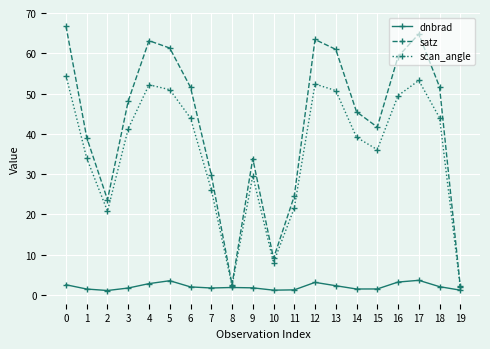

Which series has the largest range (max minus min)?

satz